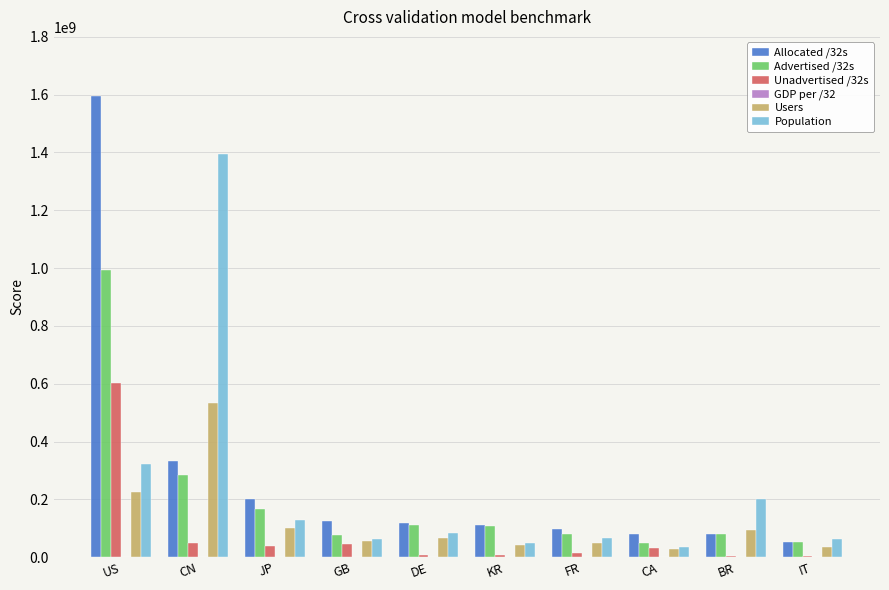

At which label does Advertised /32s reach its peak?

US